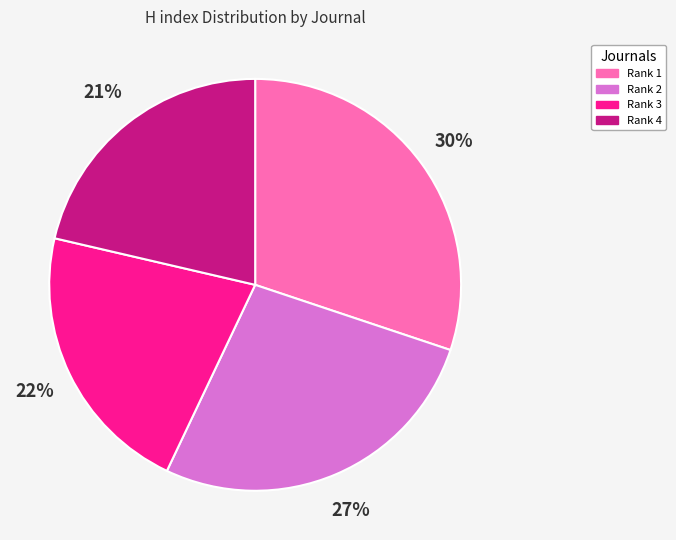

To the nearest percent, what percentage of the pie is Rank 2?

27%